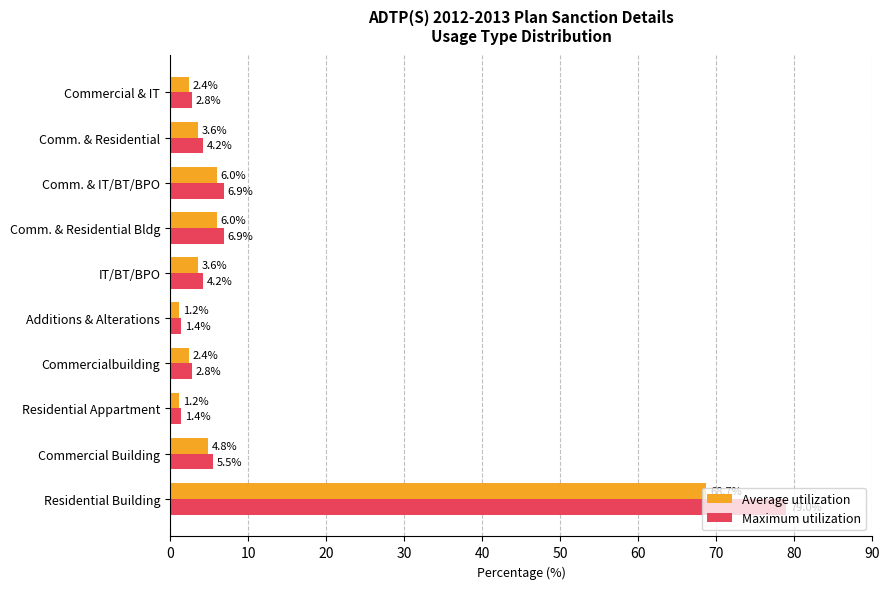

Is the value of Maximum utilization at Commercial & IT greater than the value of Average utilization at Comm. & IT/BT/BPO?

No